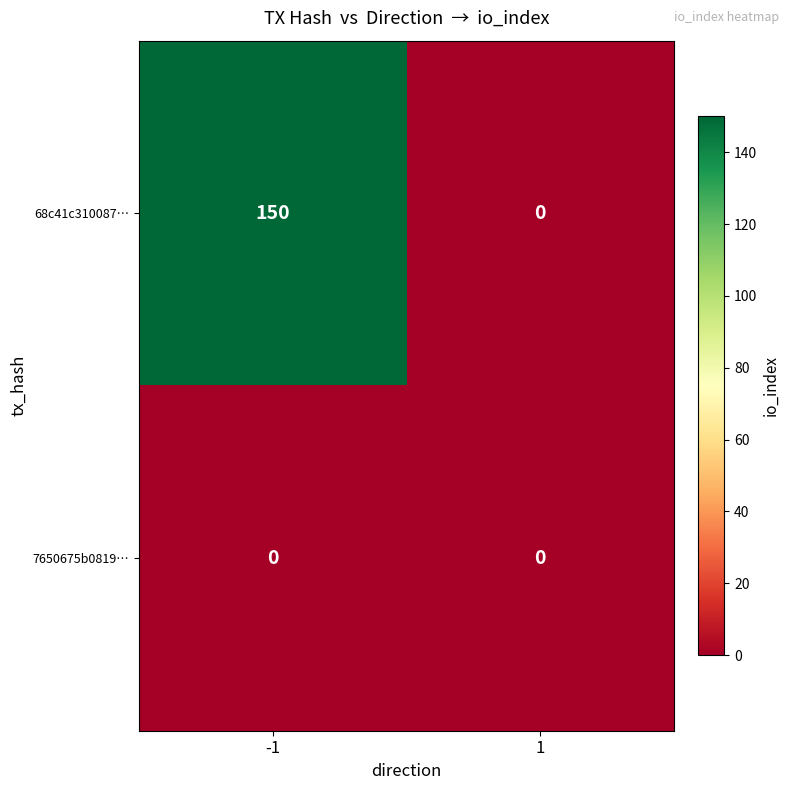

Reading right to left, extract all data points from this chart.

68c41c310087…: 0	150
7650675b0819…: 0	0